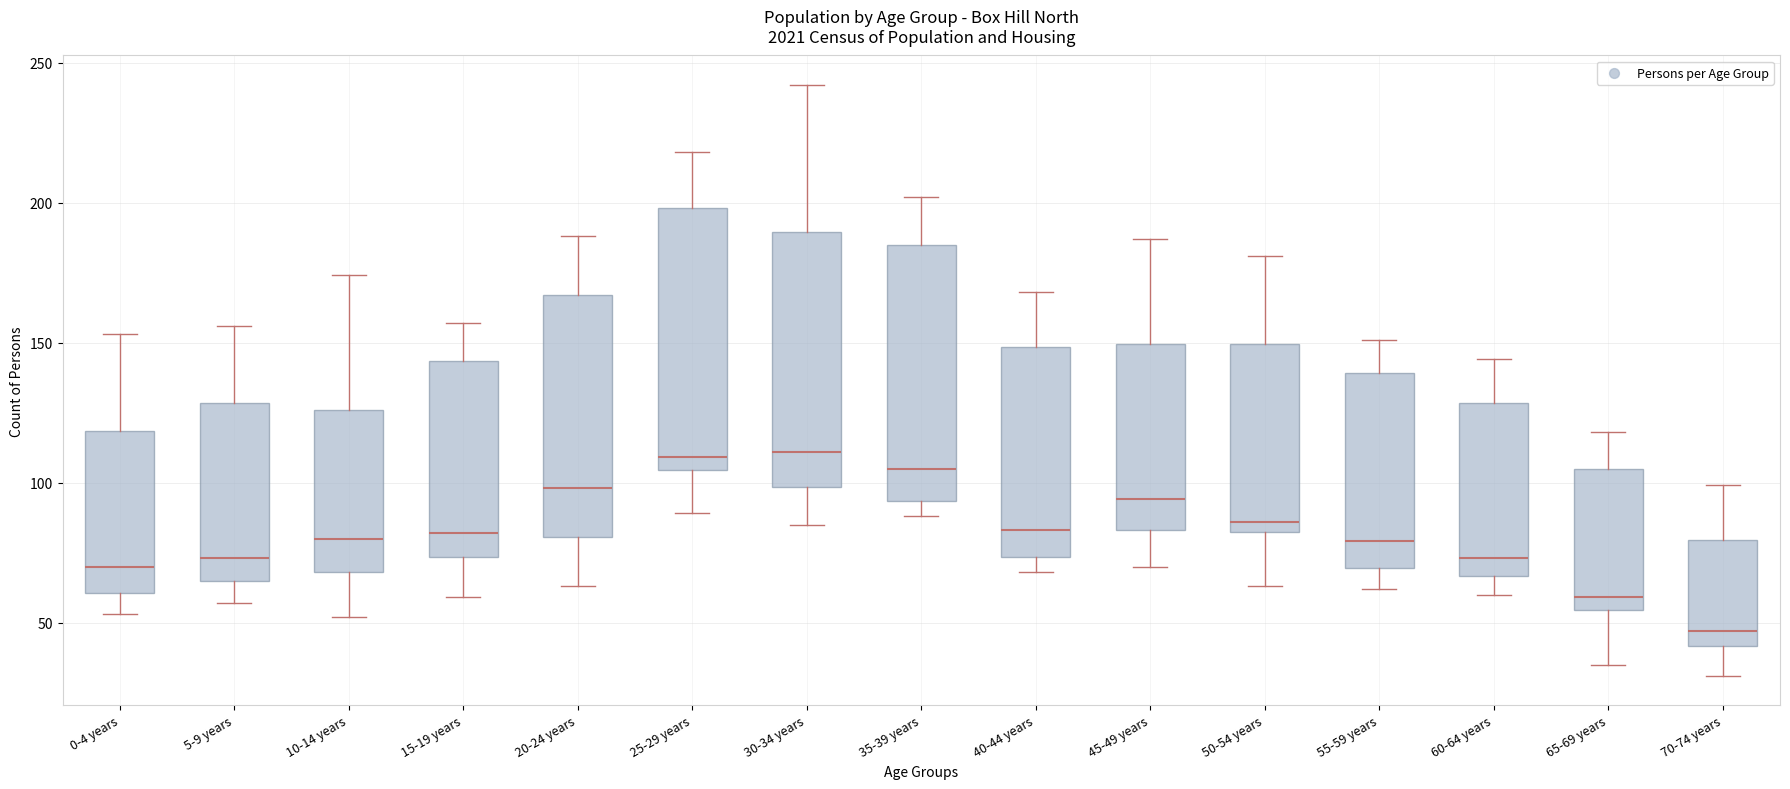

Where does the upper whisker of the box for 25-29 years end on the y-axis? The values are not printed on the chart, so give them approximately, as read against the axis.

220